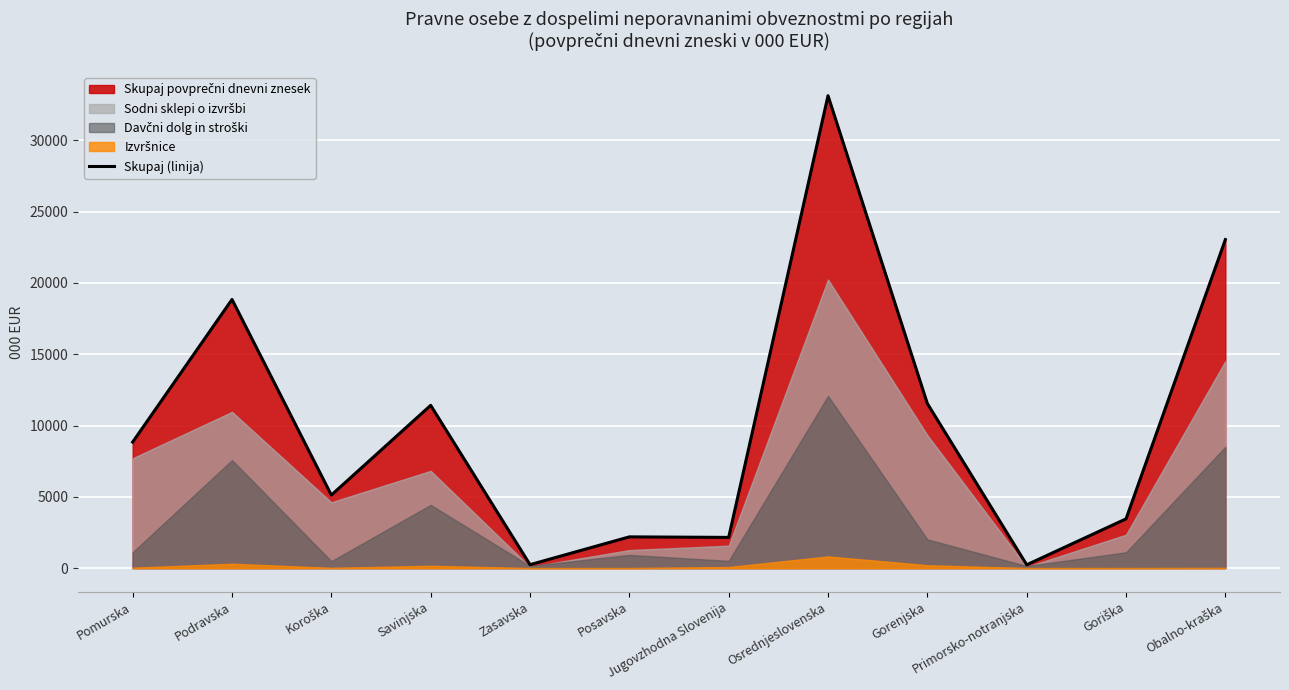

What is the change in value from Podravska to Koroška?

-13721.2